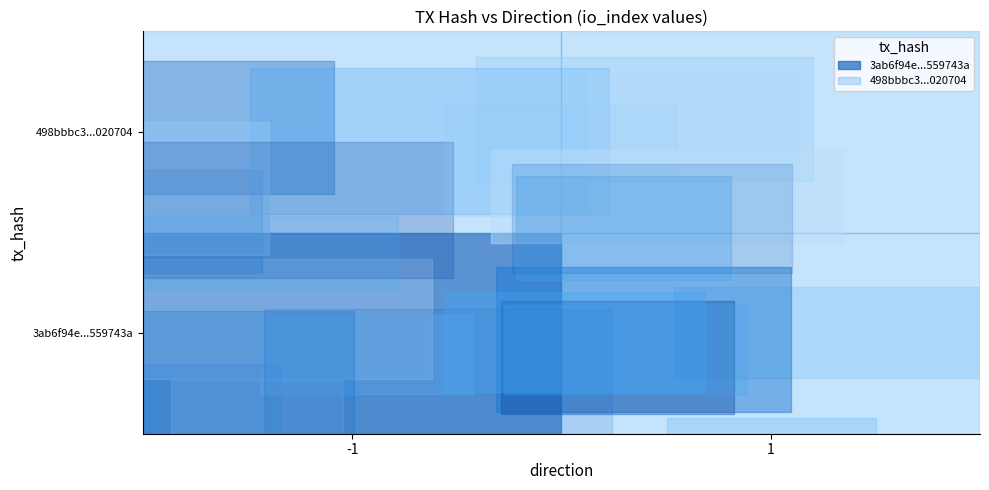

What is the maximum value shown in the chart?

1